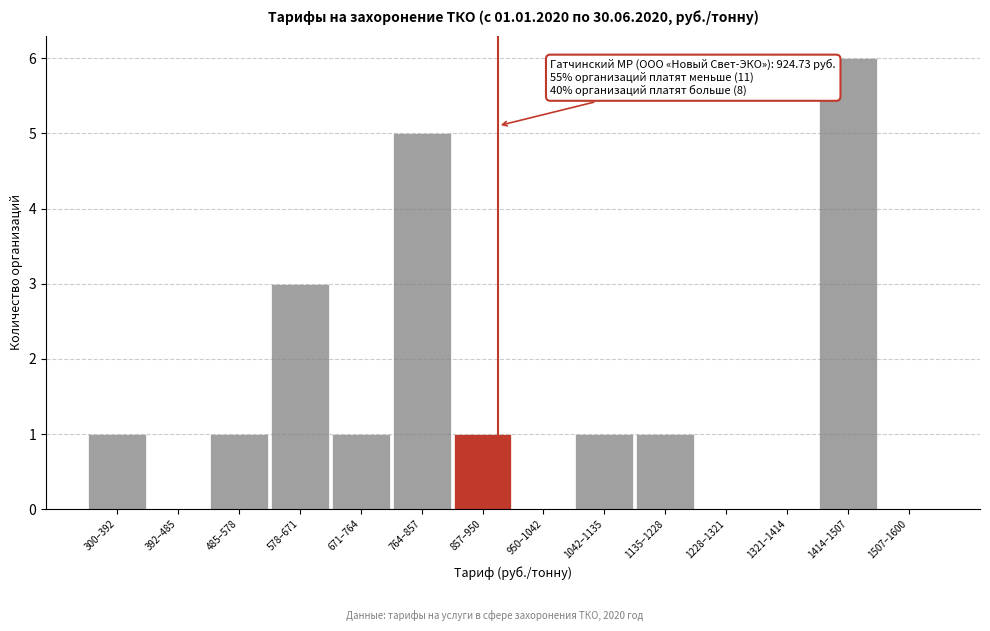

Reading left to right, extract all data points from this chart.

300–392=1	392–485=0	485–578=1	578–671=3	671–764=1	764–857=5	857–950=1	950–1042=0	1042–1135=1	1135–1228=1	1228–1321=0	1321–1414=0	1414–1507=6	1507–1600=0